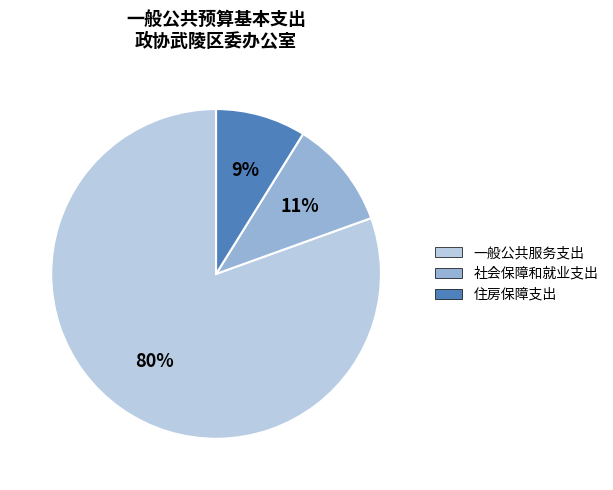

Approximately how many times larger is the value at 住房保障支出 compared to 社会保障和就业支出?

0.8